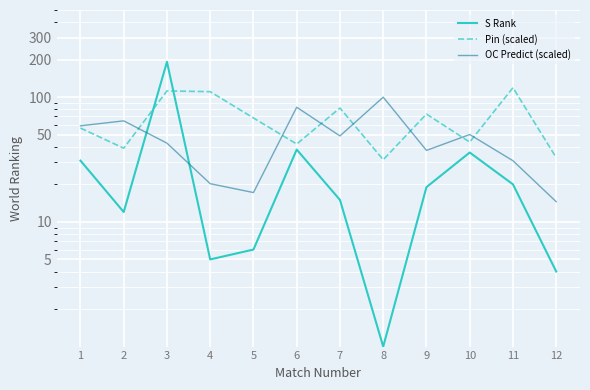

Reading left to right, extract all data points from this chart.

S Rank: 31.0	12.0	192.0	5.0	6.0	38.0	15.0	1.0	19.0	36.0	20.0	4.0
Pin (scaled): 56.5	39.0	112.2	110.7	68.1	42.1	81.9	31.5	73.2	43.7	119.1	32.7
OC Predict (scaled): 58.9	64.6	42.8	20.2	17.2	83.1	48.9	100.0	37.4	50.2	30.9	14.5